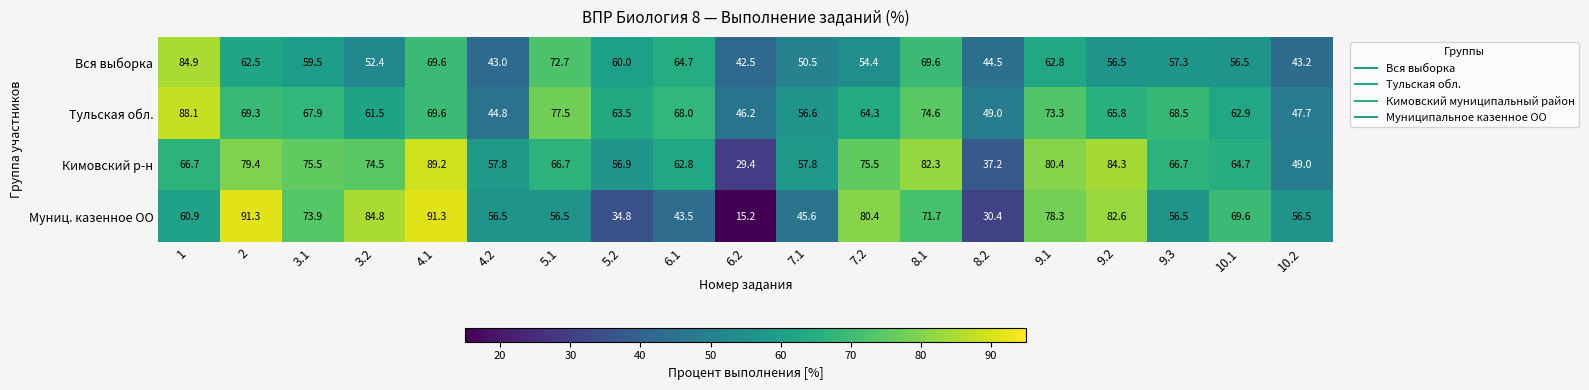

Count the number of categories in the chart.

19